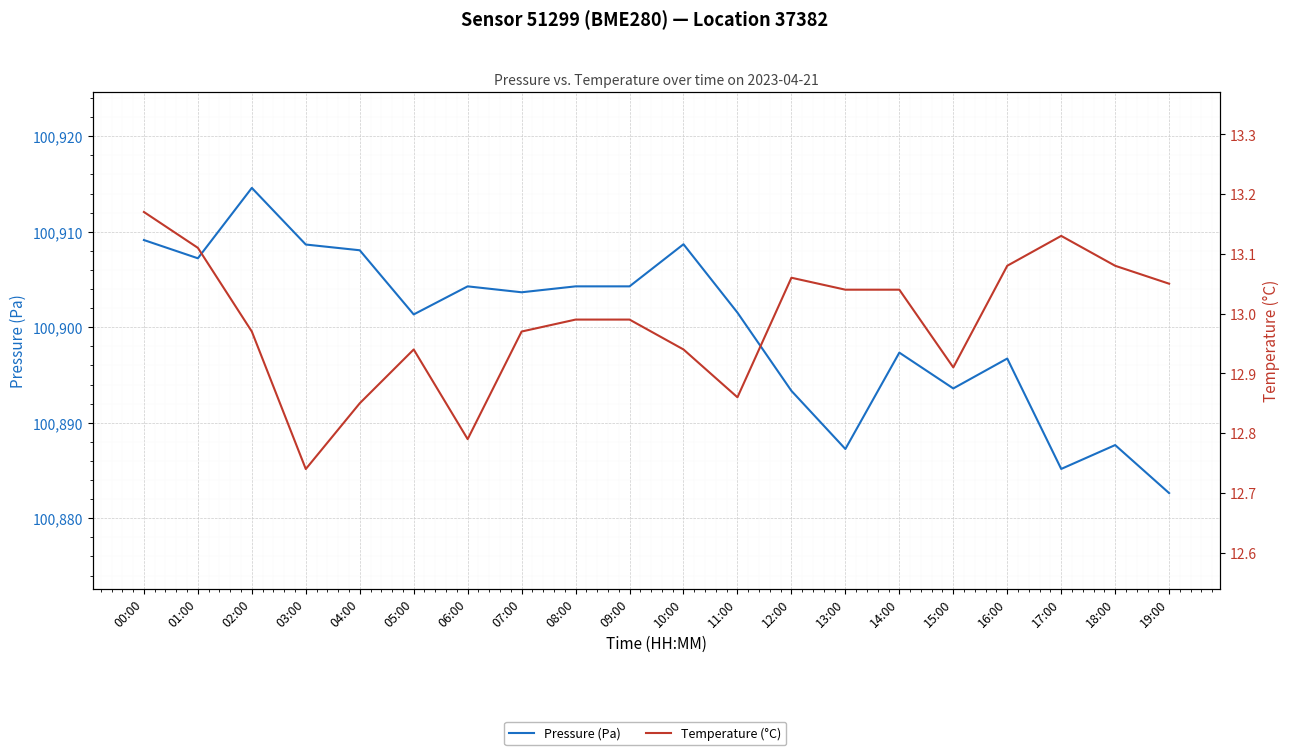

Reading left to right, list all the values displayed in this chart.

Pressure (Pa): 00:00=100909.1	01:00=100907.2	02:00=100914.6	03:00=100908.7	04:00=100908.1	05:00=100901.3	06:00=100904.3	07:00=100903.7	08:00=100904.3	09:00=100904.3	10:00=100908.7	11:00=100901.5	12:00=100893.3	13:00=100887.2	14:00=100897.3	15:00=100893.6	16:00=100896.7	17:00=100885.2	18:00=100887.7	19:00=100882.6
Temperature (°C): 00:00=13.2	01:00=13.1	02:00=13.0	03:00=12.7	04:00=12.8	05:00=12.9	06:00=12.8	07:00=13.0	08:00=13.0	09:00=13.0	10:00=12.9	11:00=12.9	12:00=13.1	13:00=13.0	14:00=13.0	15:00=12.9	16:00=13.1	17:00=13.1	18:00=13.1	19:00=13.1